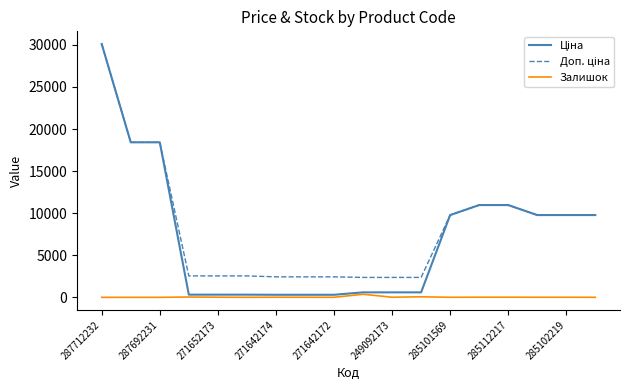

What is the maximum value shown in the chart?

30102.8